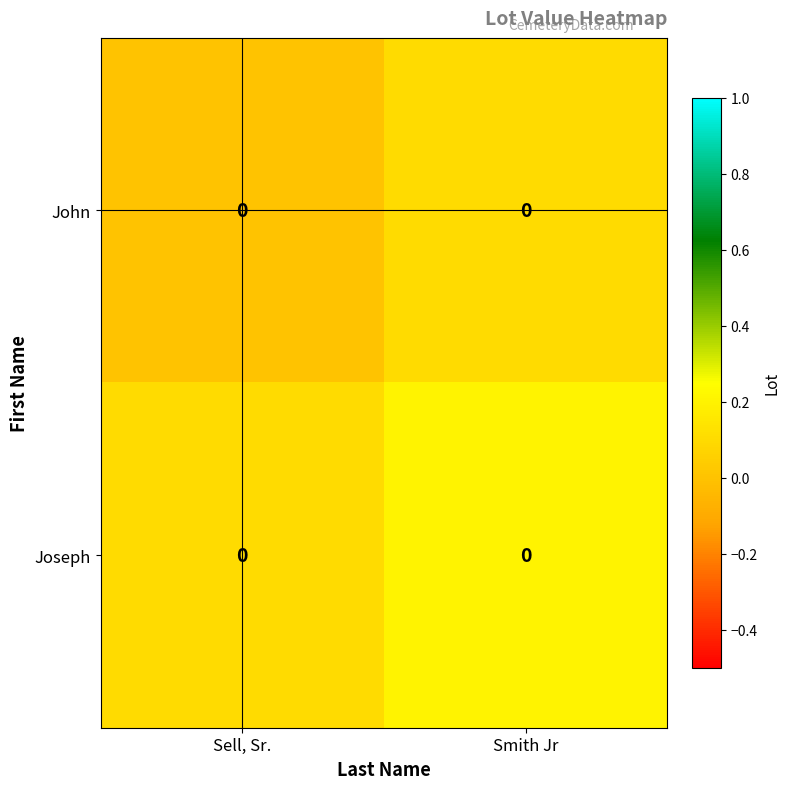

Which has a higher value, Smith Jr or Sell, Sr.?

Smith Jr